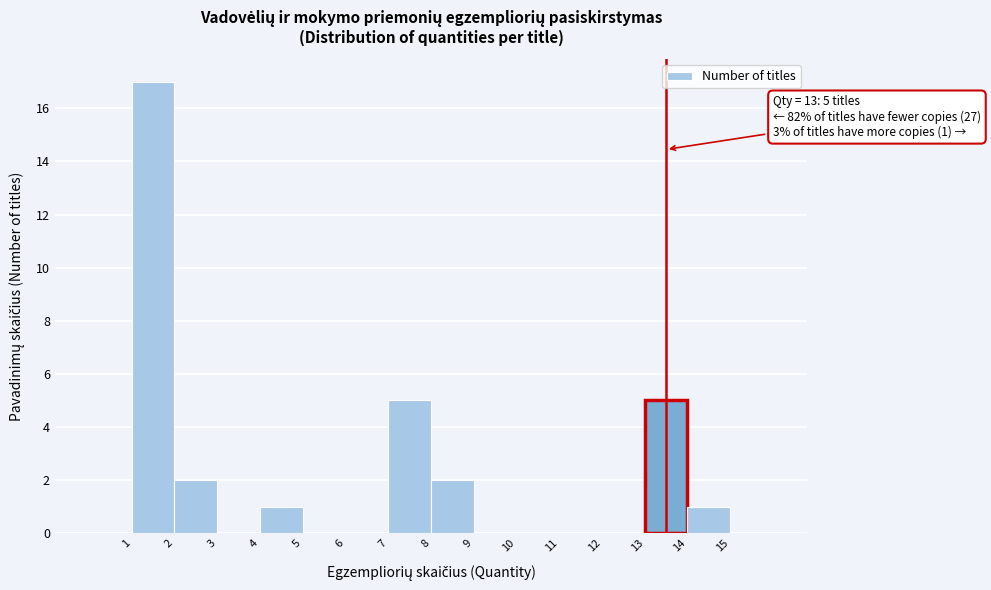

Which range on the x-axis has the tallest bar?

1 to 2